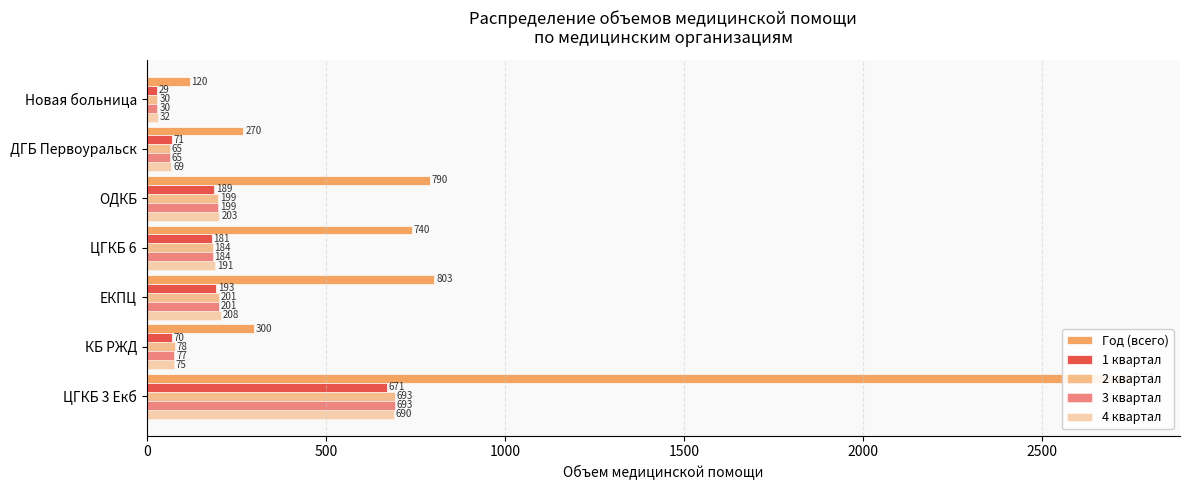

List the series in order of their peak value, lowest first.

1 квартал, 4 квартал, 2 квартал, 3 квартал, Год (всего)